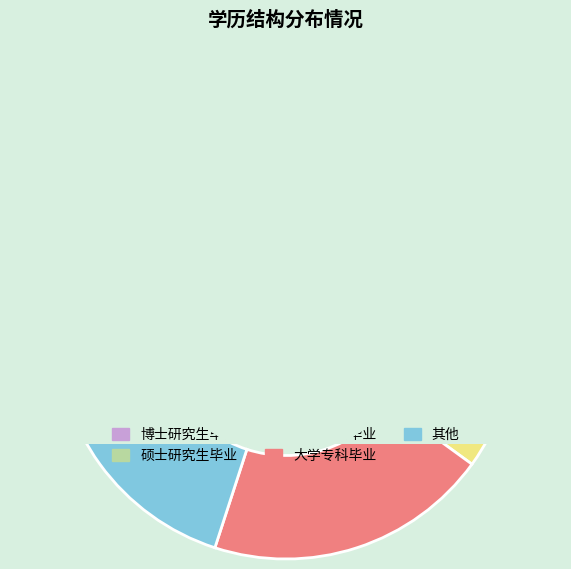

What percentage do 其他 and 硕士研究生毕业 together represent?

46.7%